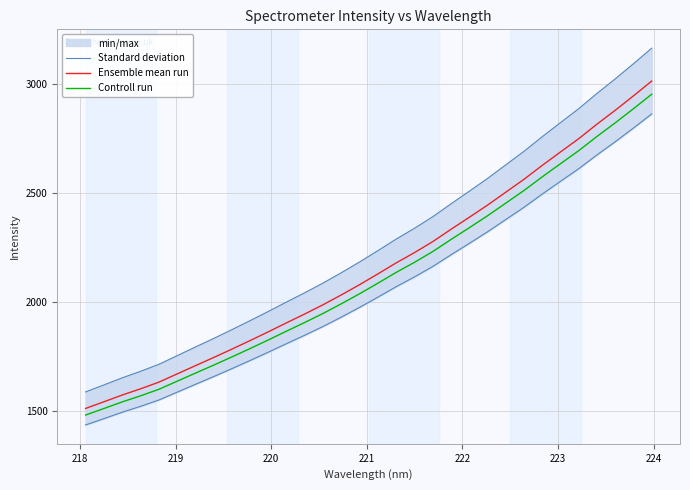

True or false: Ensemble mean run and Standard deviation intersect in this chart.

False